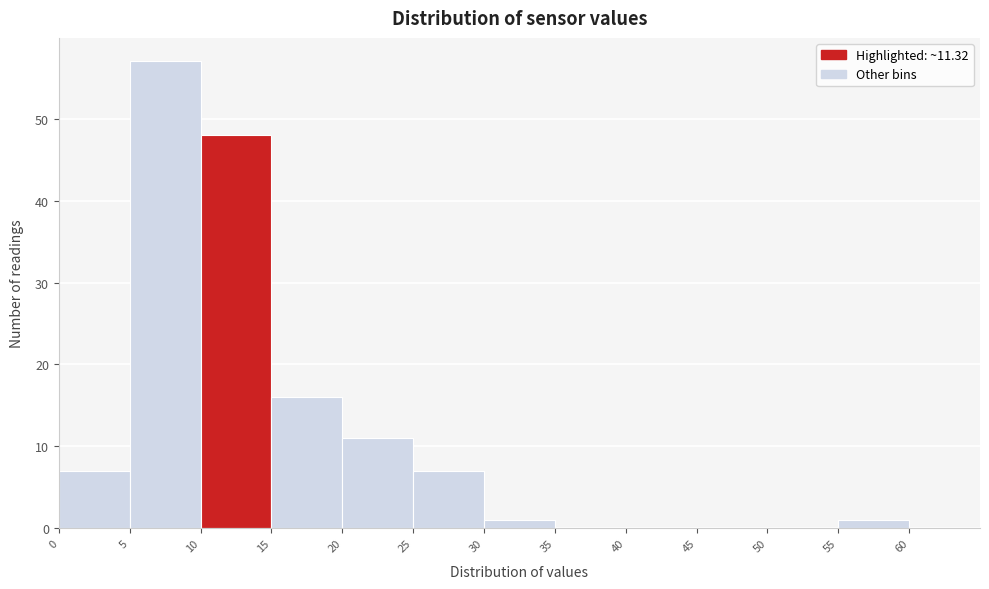

What is the height of the bar covering 30 to 35 on the x-axis? The values are not printed on the chart, so give them approximately, as read against the axis.

1